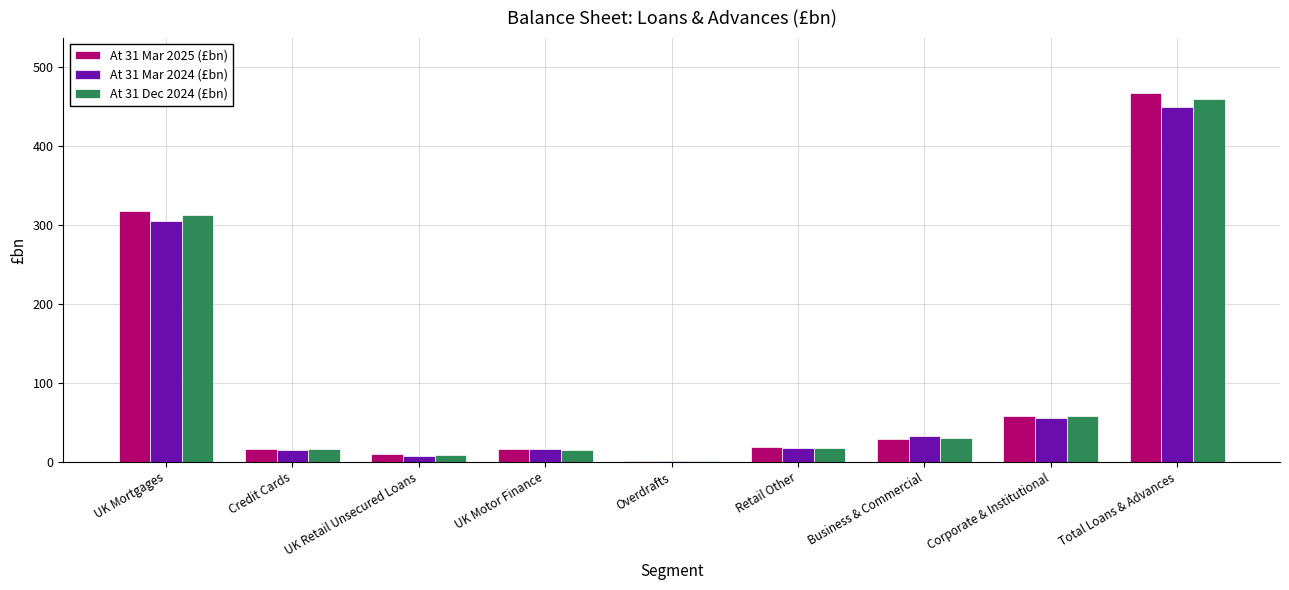

At which category does the chart reach its peak across all series?

Total Loans & Advances